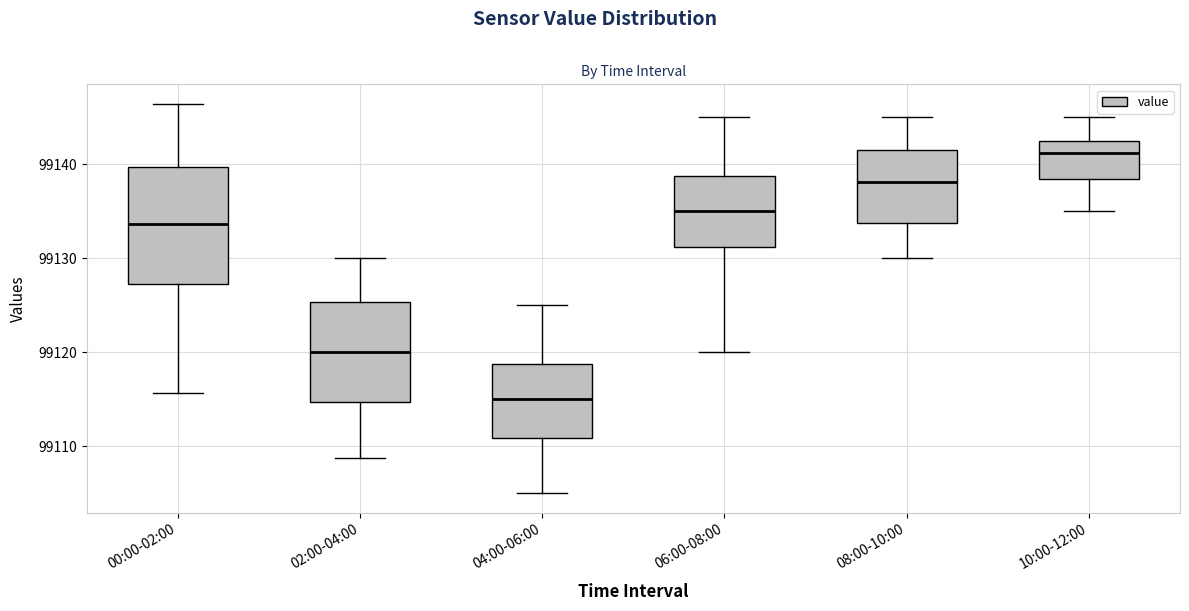

Which box is the tallest, from its lower edge to its upper edge?

00:00-02:00